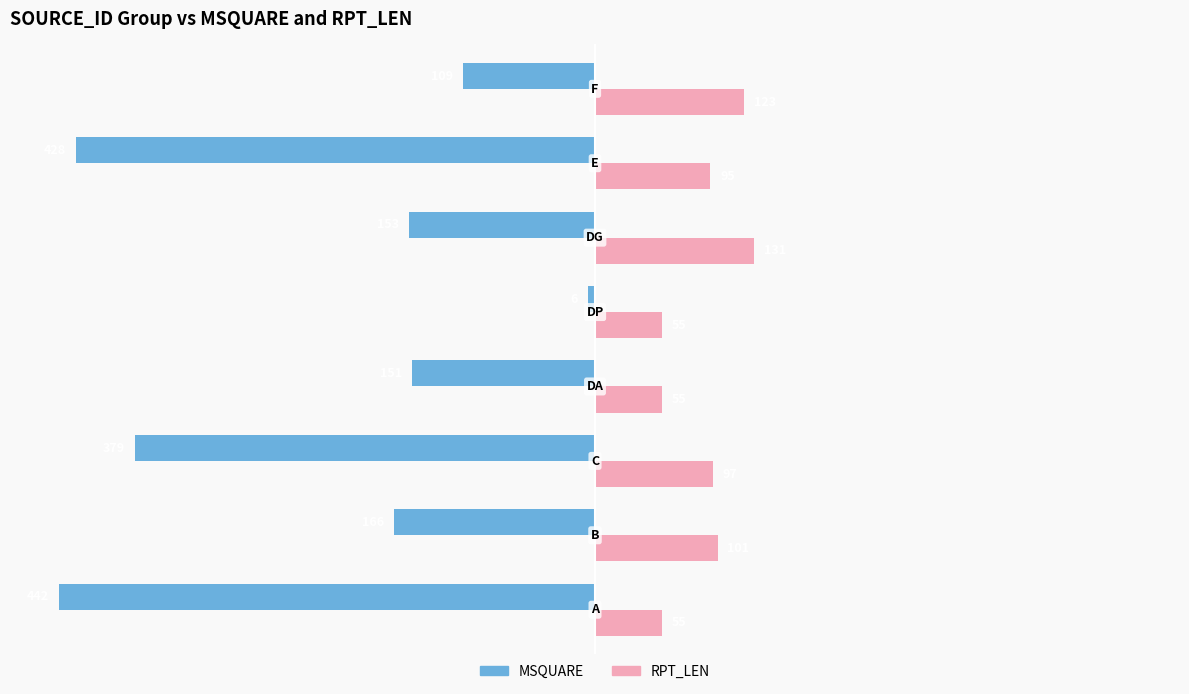

Count the RPT_LEN values in the range 55 to 123.

7